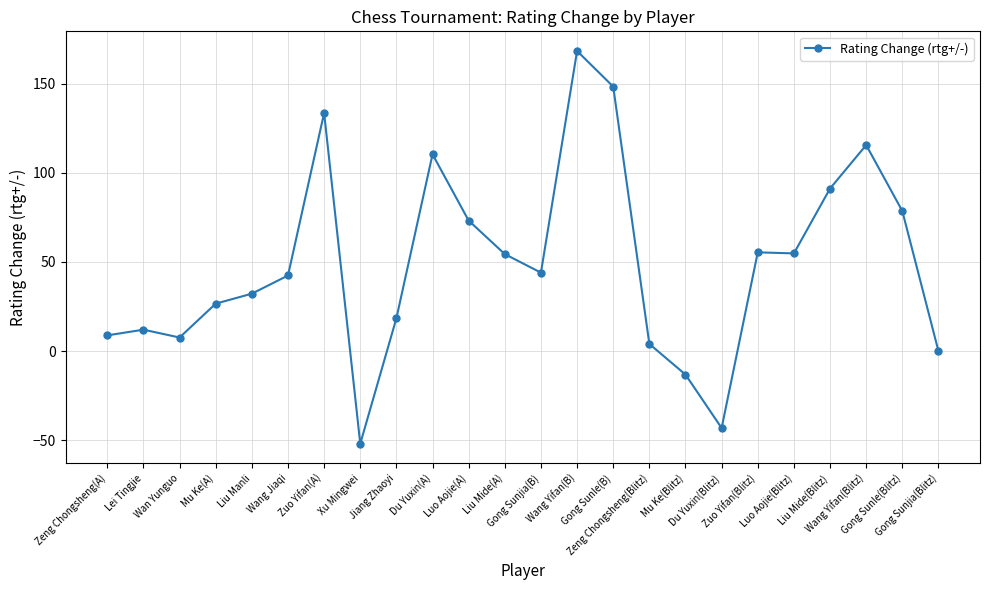

What is the value of the 12th point from the left?

54.4